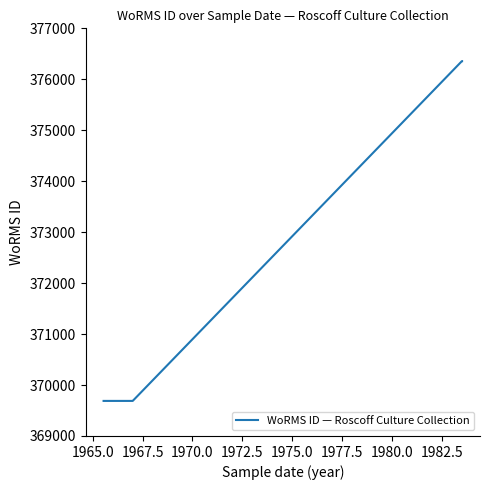

What is the difference between the second highest and second lowest values?

6668